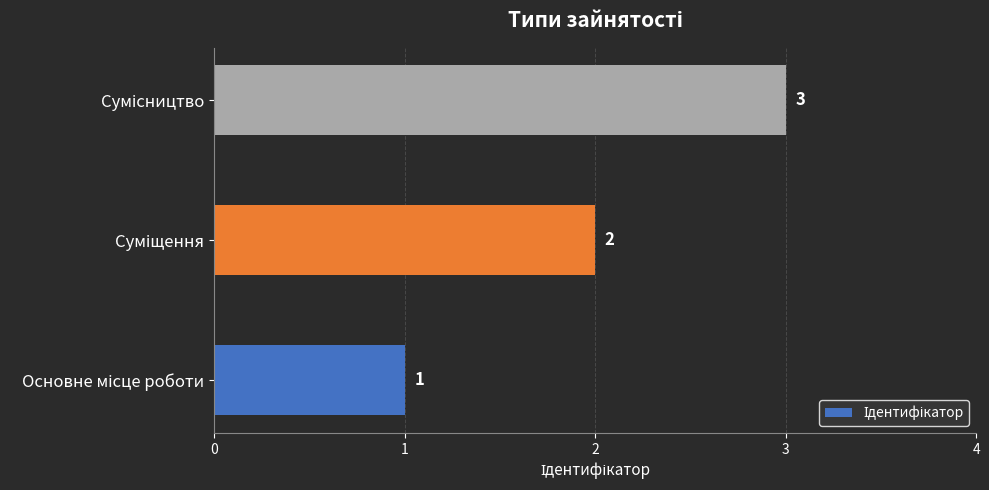

What is the sum of all values?

6